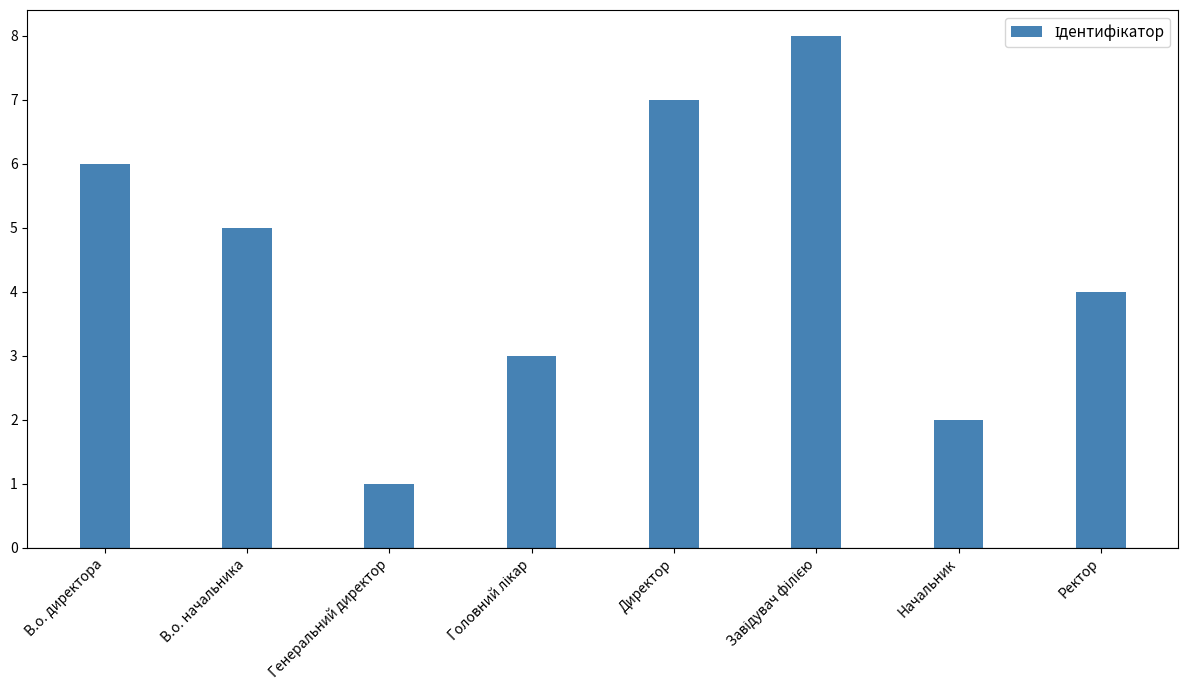

What value does the data have at Директор?

7